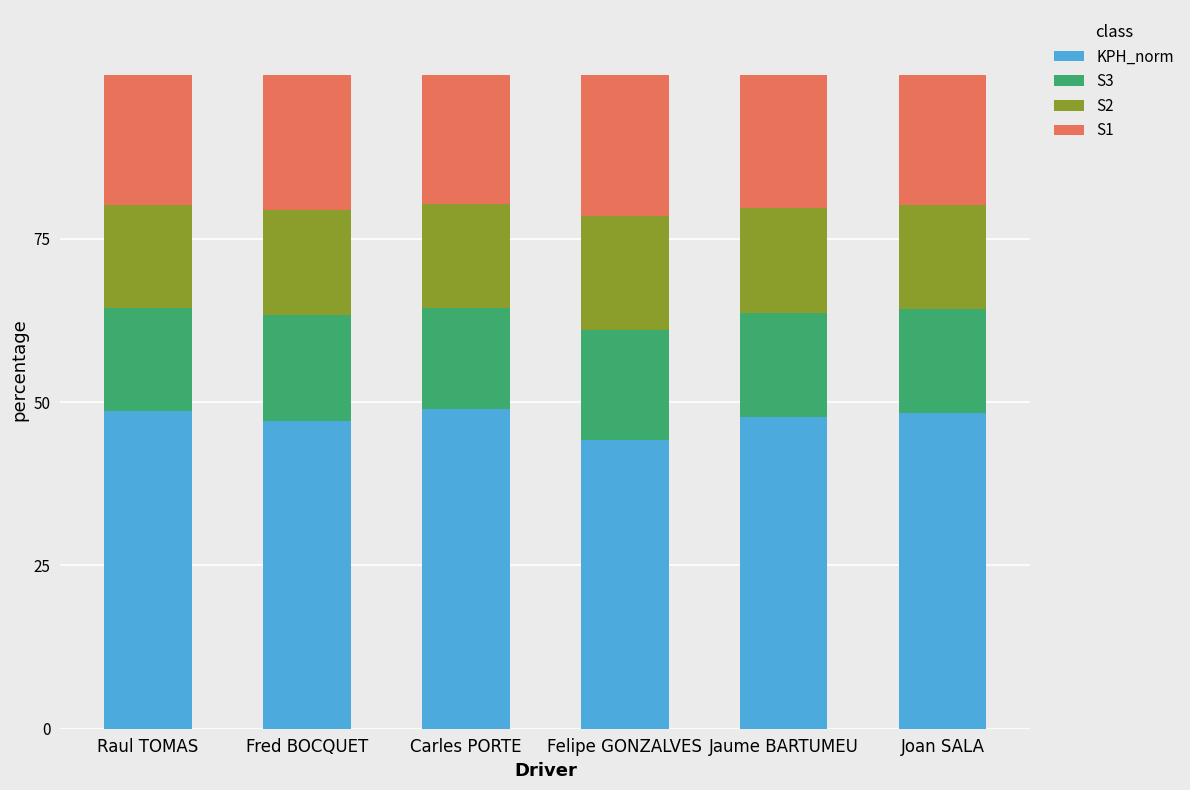

What is the lowest value of the KPH_norm series?

44.2